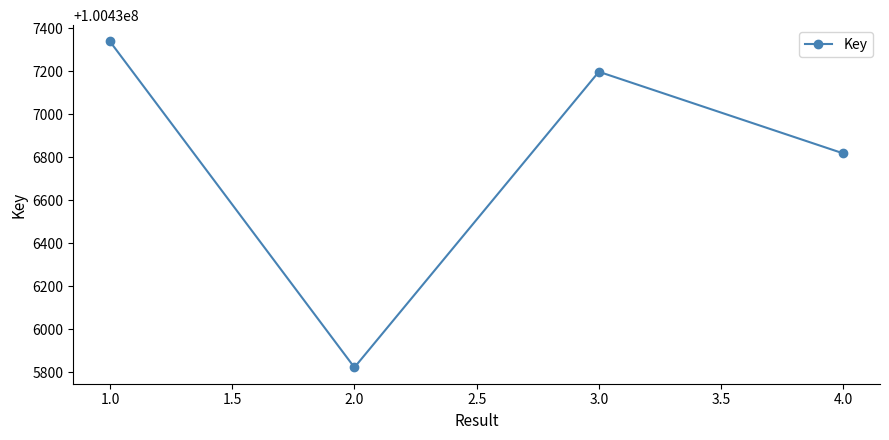

Rank the categories by value from highest to lowest.

1.0, 3.0, 4.0, 2.0